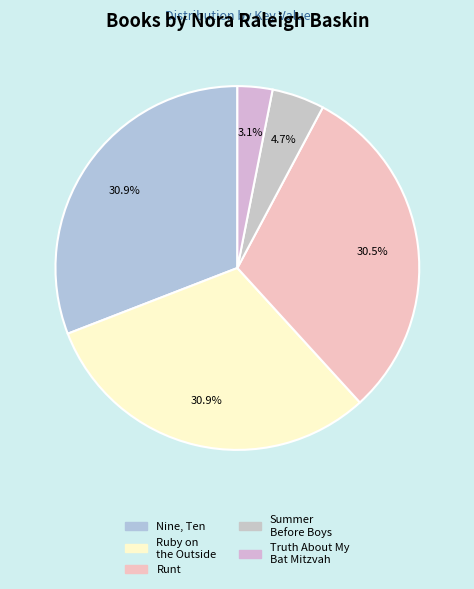

Does Ruby on the Outside account for over 50% of the chart?

No